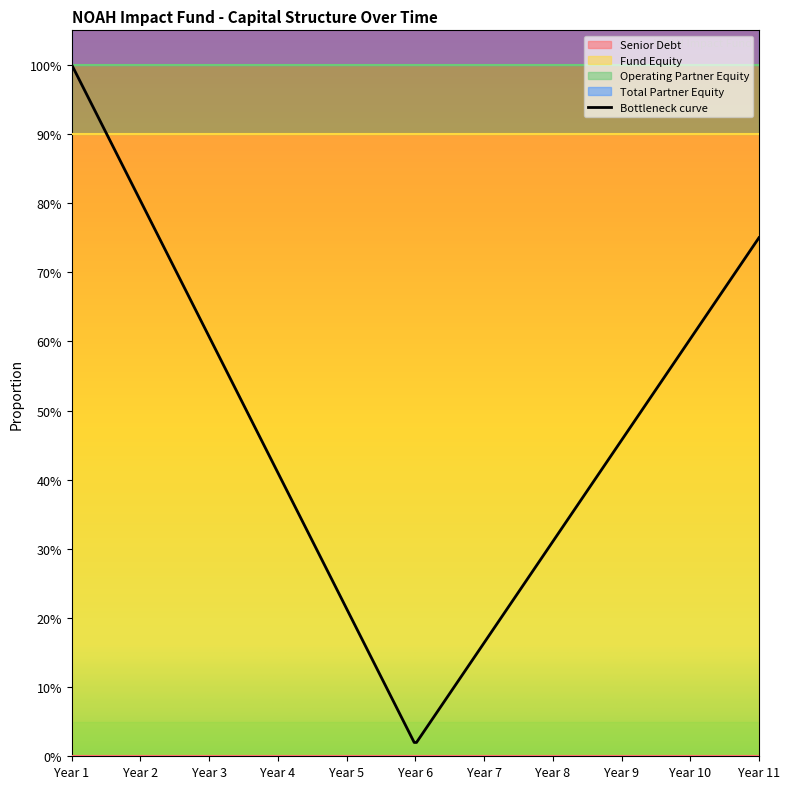

True or false: Senior Debt has more than 0 points higher than both neighbors.

False